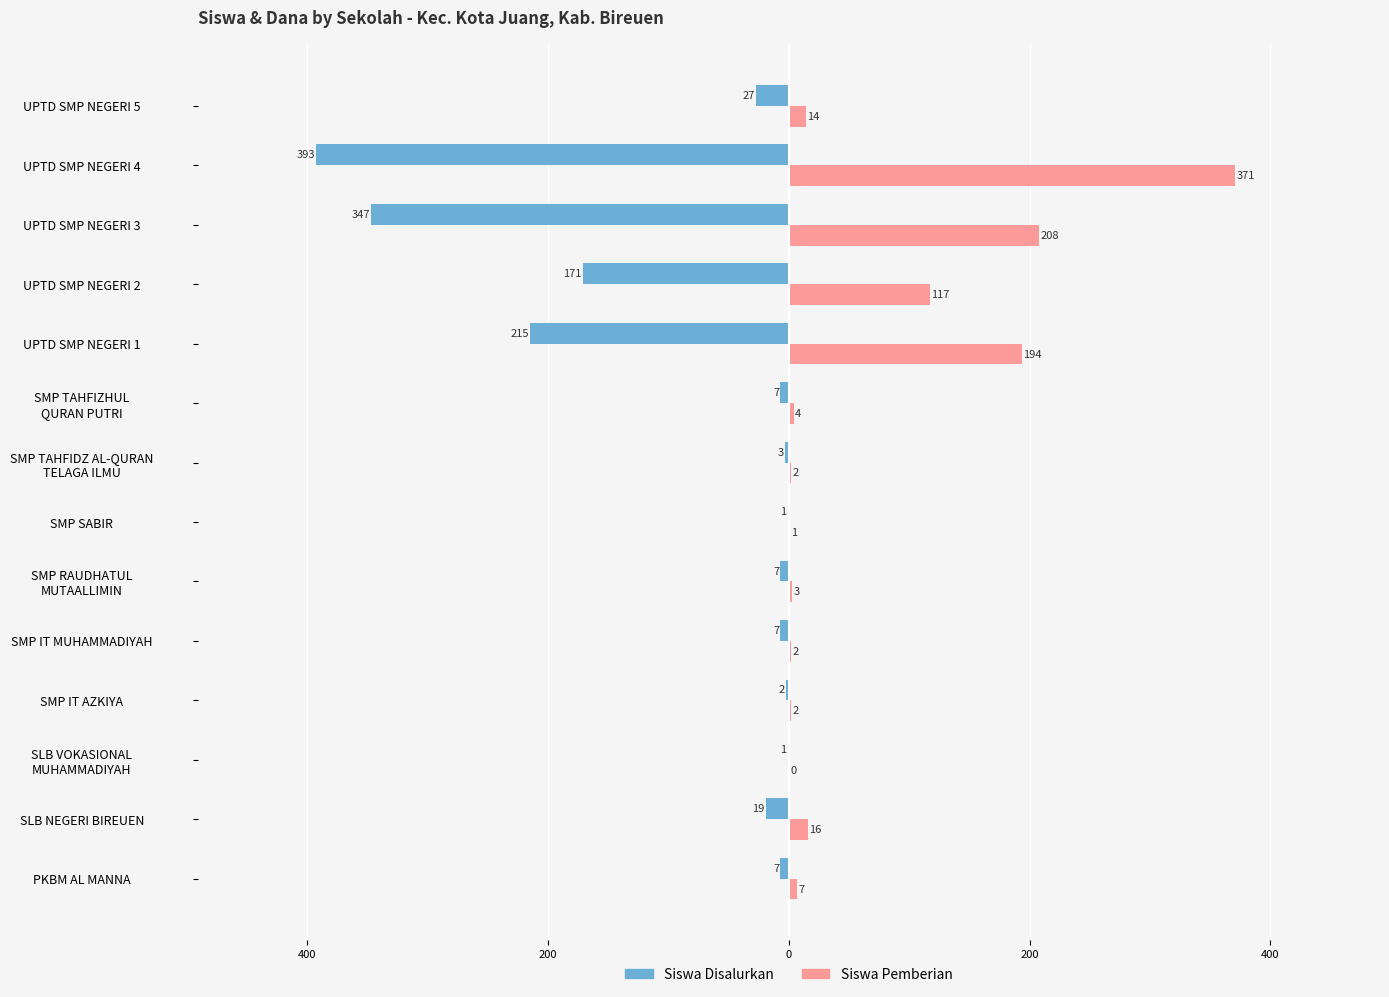

What are all the series names shown in the legend?

Siswa Disalurkan, Siswa Pemberian